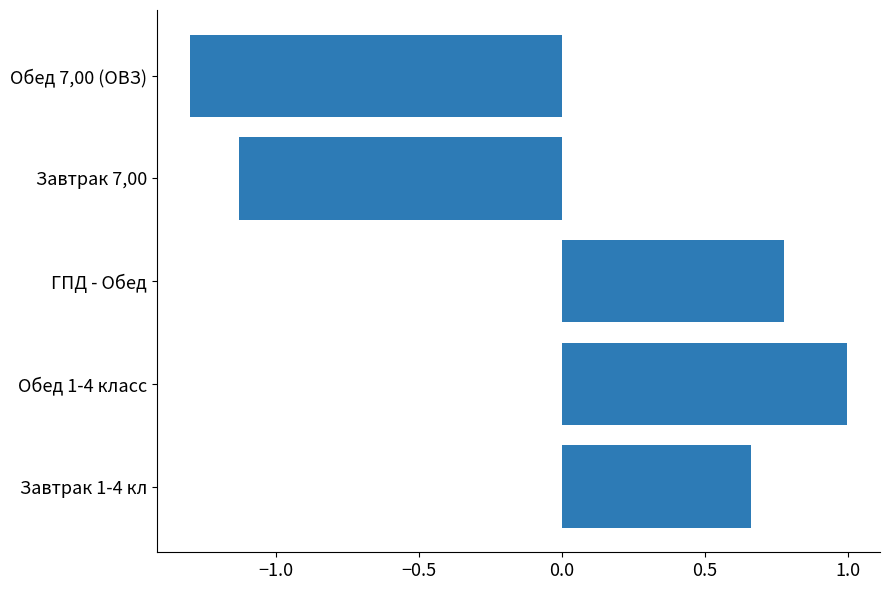

Rank the categories by value from highest to lowest.

Обед 1-4 класс, ГПД - Обед, Завтрак 1-4 кл, Завтрак 7,00, Обед 7,00 (ОВЗ)